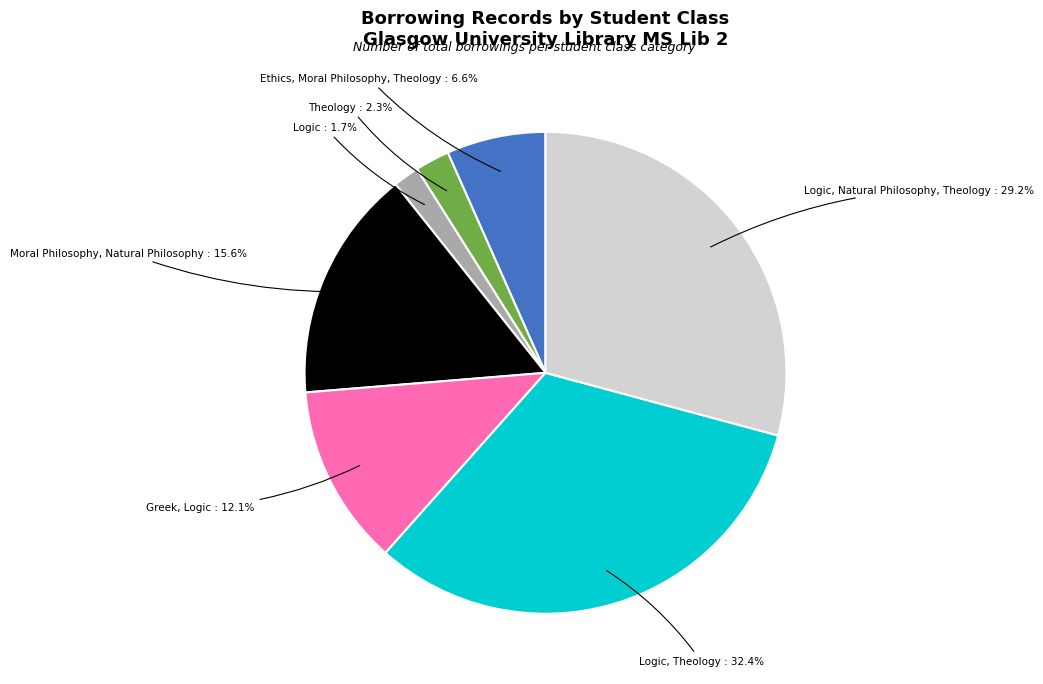

Between Logic, Natural Philosophy, Theology and Logic, Theology, which is larger?

Logic, Theology